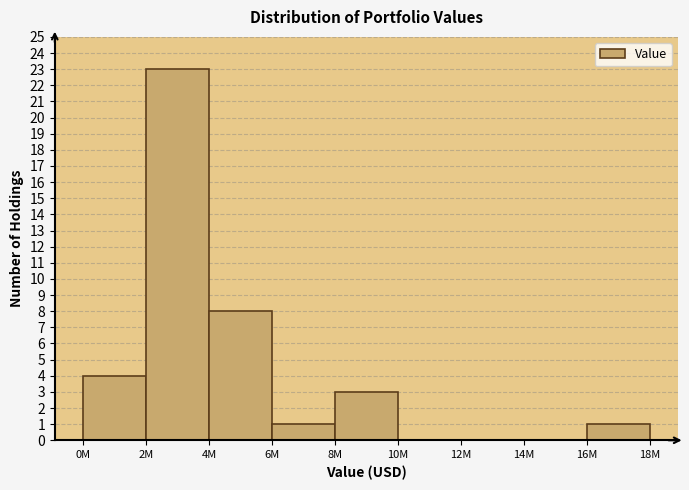

At which label is the value closest to 11?

4M